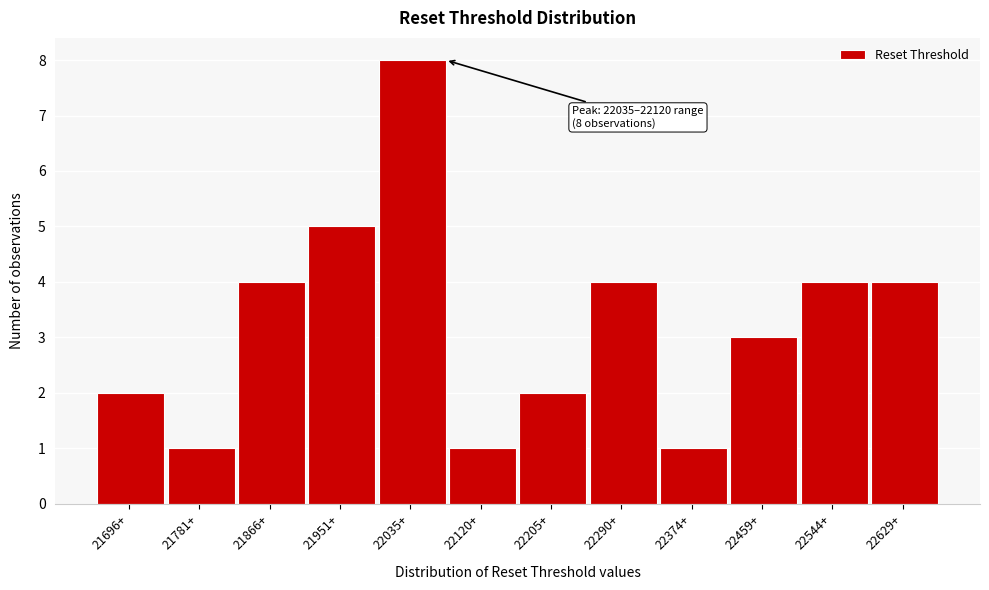

Reading left to right, transcribe all the data shown in this chart.

21696+=2	21781+=1	21866+=4	21951+=5	22035+=8	22120+=1	22205+=2	22290+=4	22374+=1	22459+=3	22544+=4	22629+=4